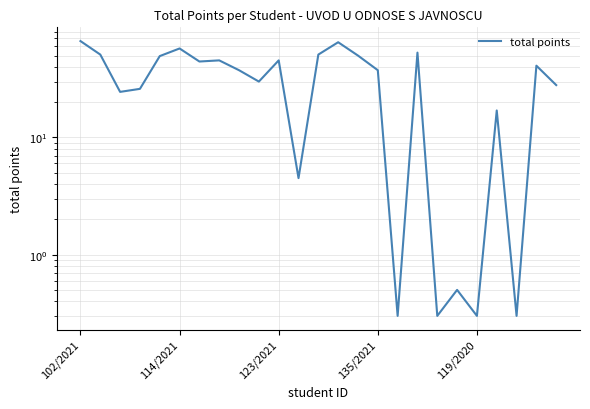

What position from the left is 14?

15